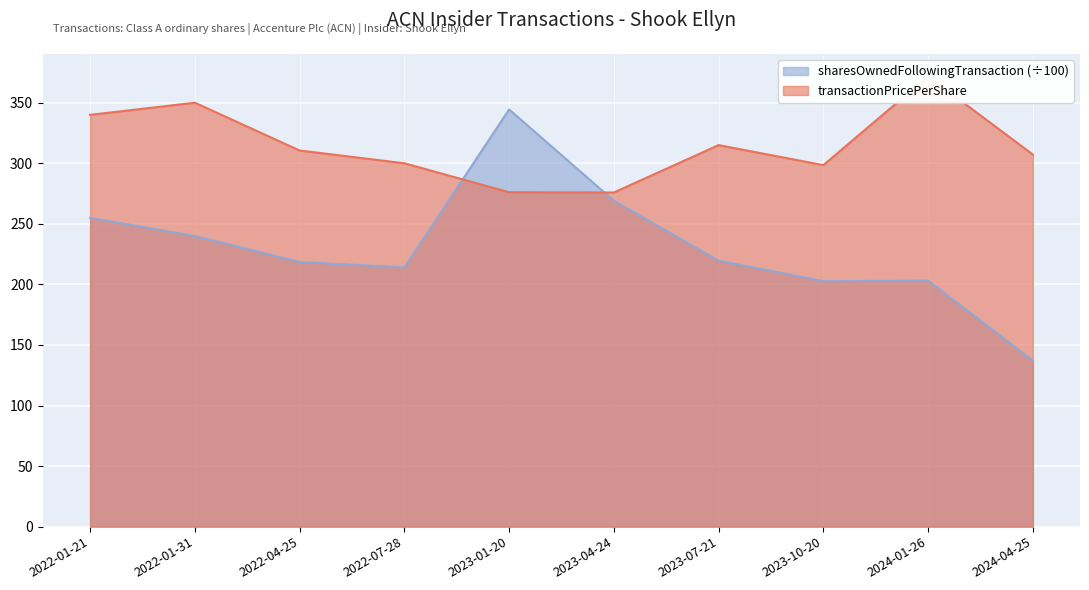

What is the difference between the maximum and minimum values in the transactionPricePerShare series?

95.9